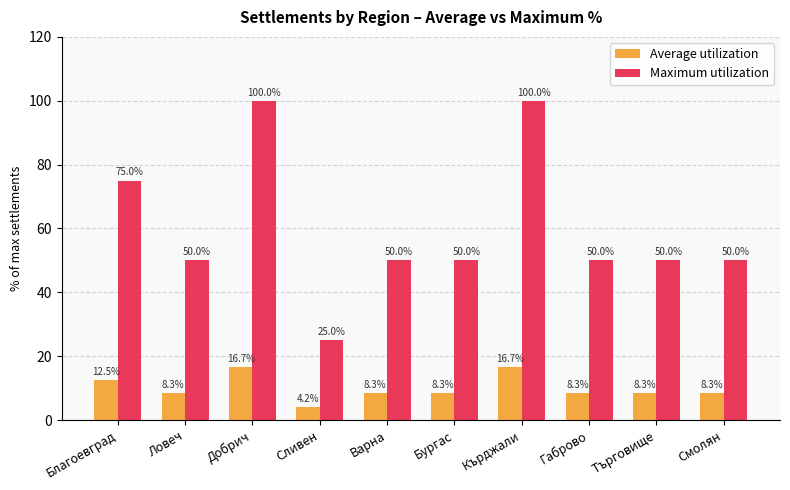

Is the value of Average utilization at Бургас greater than the value of Maximum utilization at Ловеч?

No